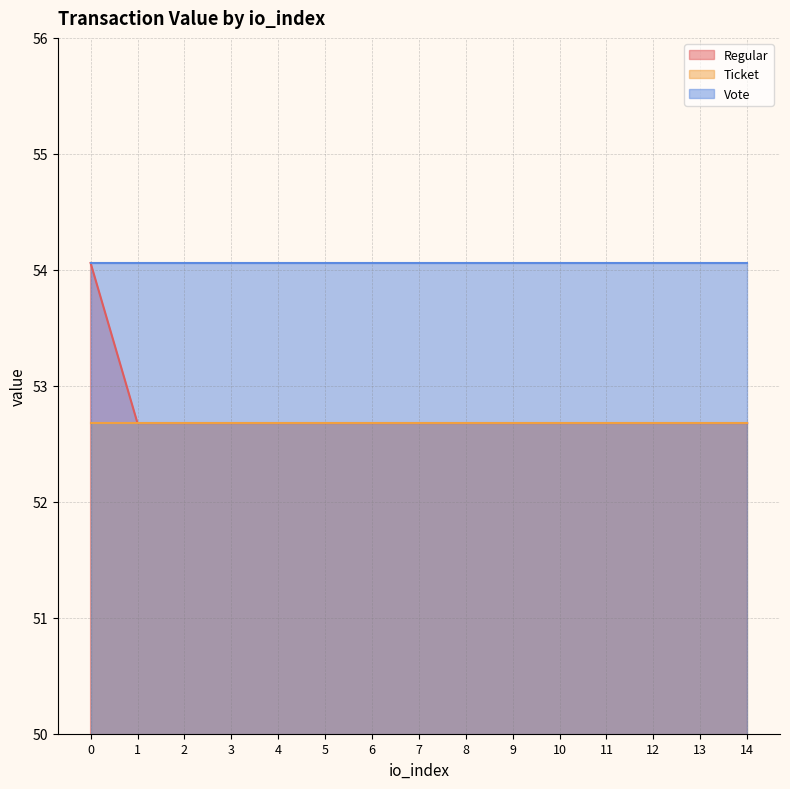

How many distinct data groups are displayed?

3